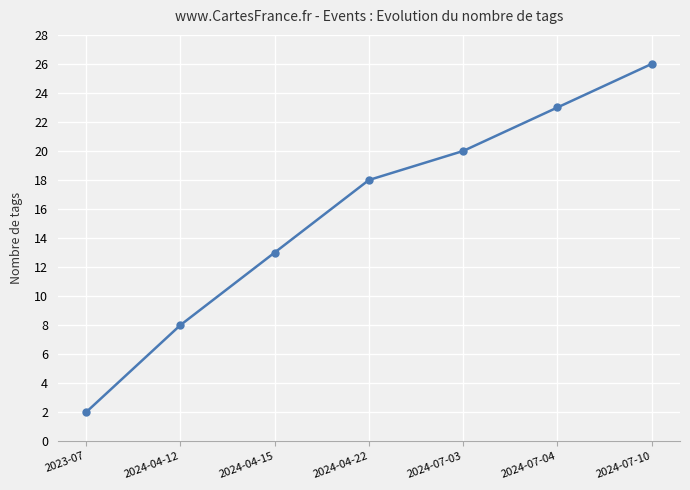

What position from the right is 2024-07-04?

2